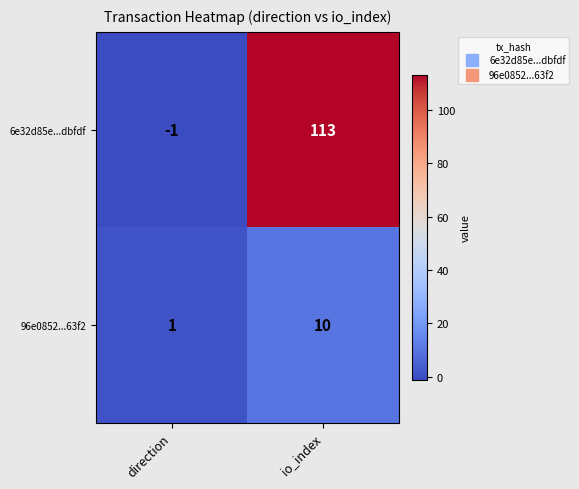

At which label is 6e32d85e...dbfdf closest to 56?

direction